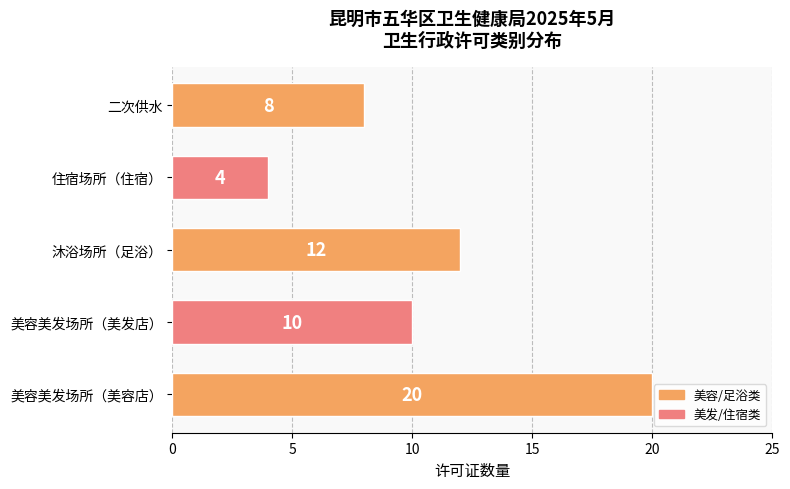

Which has a higher value, 二次供水 or 沐浴场所（足浴）?

沐浴场所（足浴）